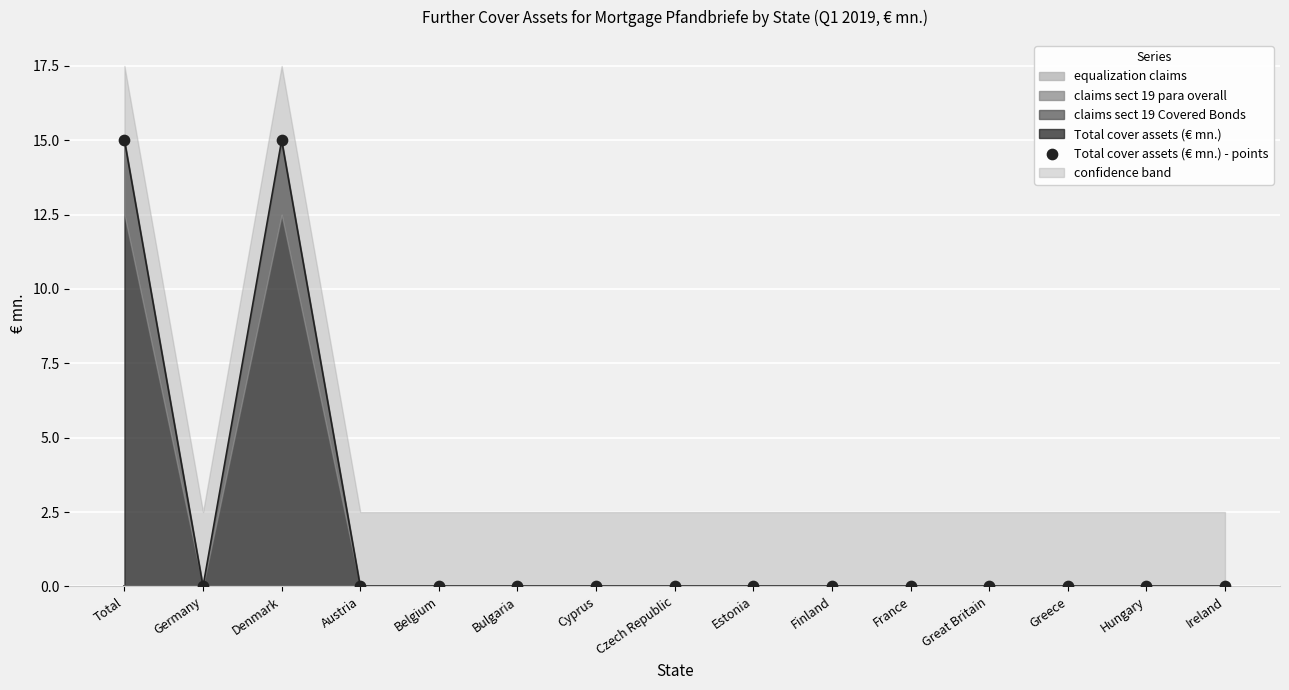

What is the change in value from Total to Bulgaria?

-15